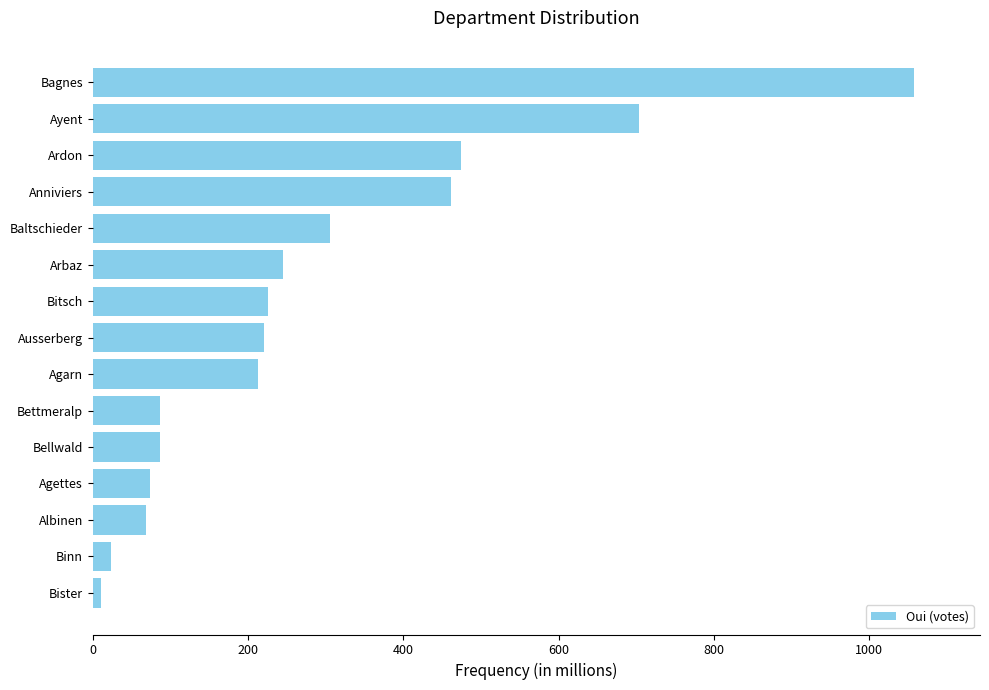

Which label corresponds to the smallest value in the chart?

Bister